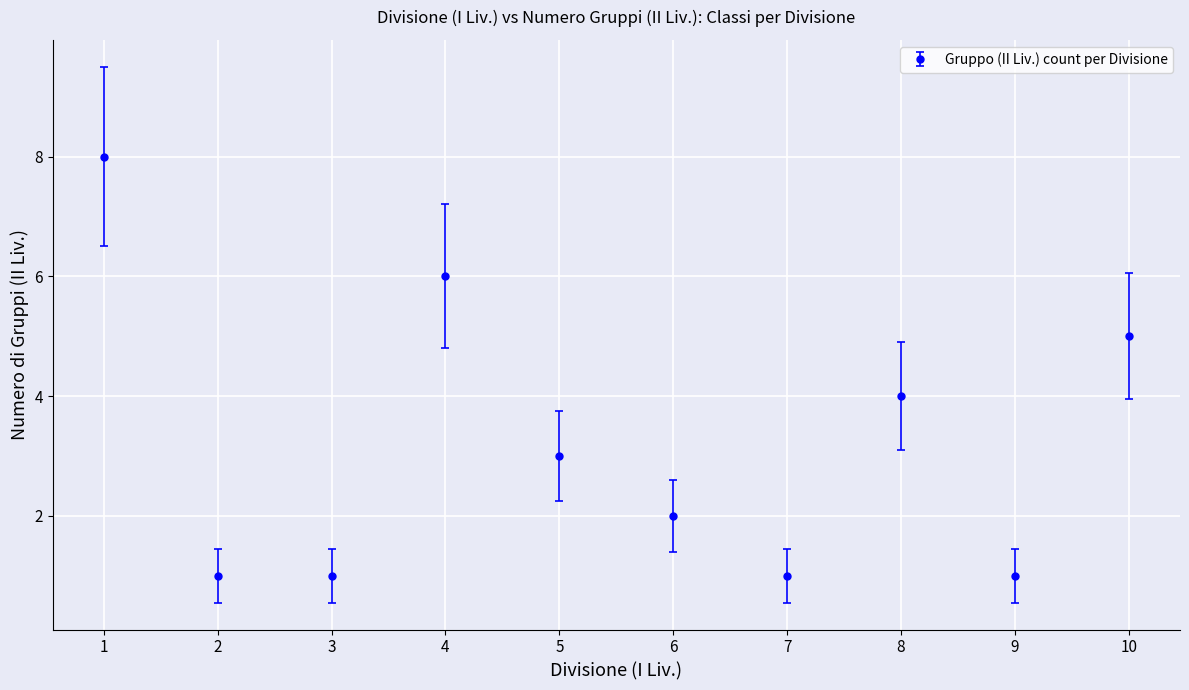

The value at 5 is 4. True or false?

False